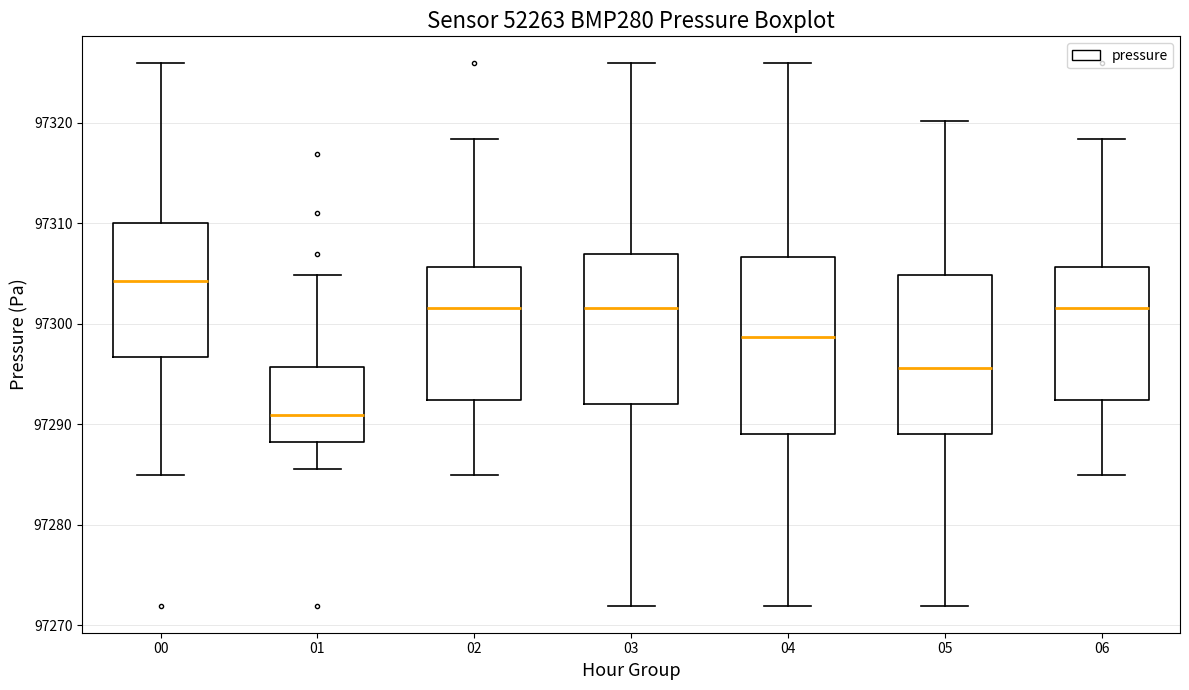

Which box has the highest median line?

00